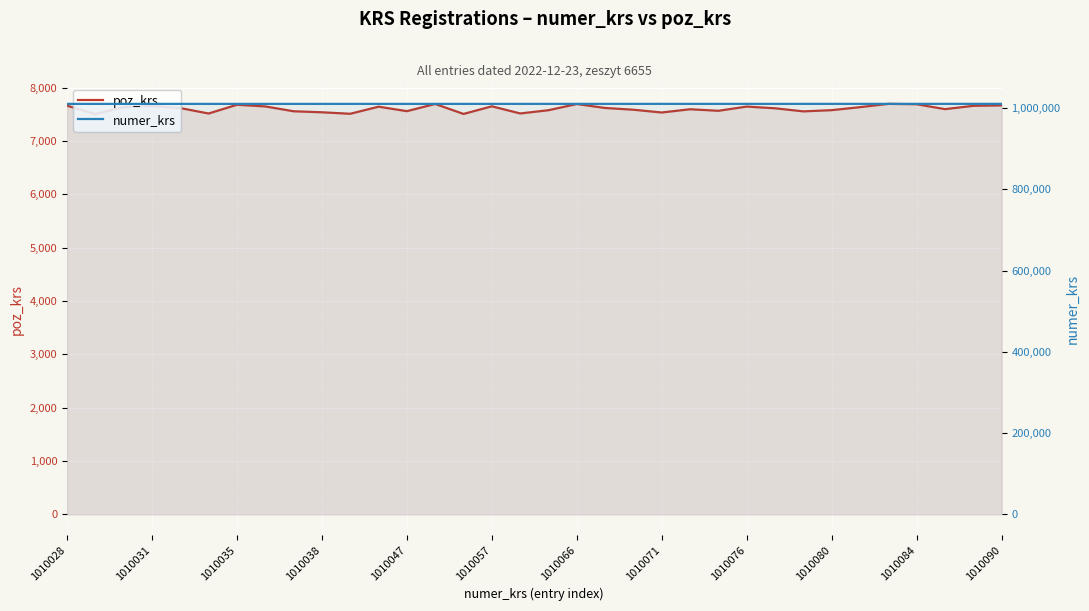

Rank the series by their average value, from highest to lowest.

numer_krs, poz_krs